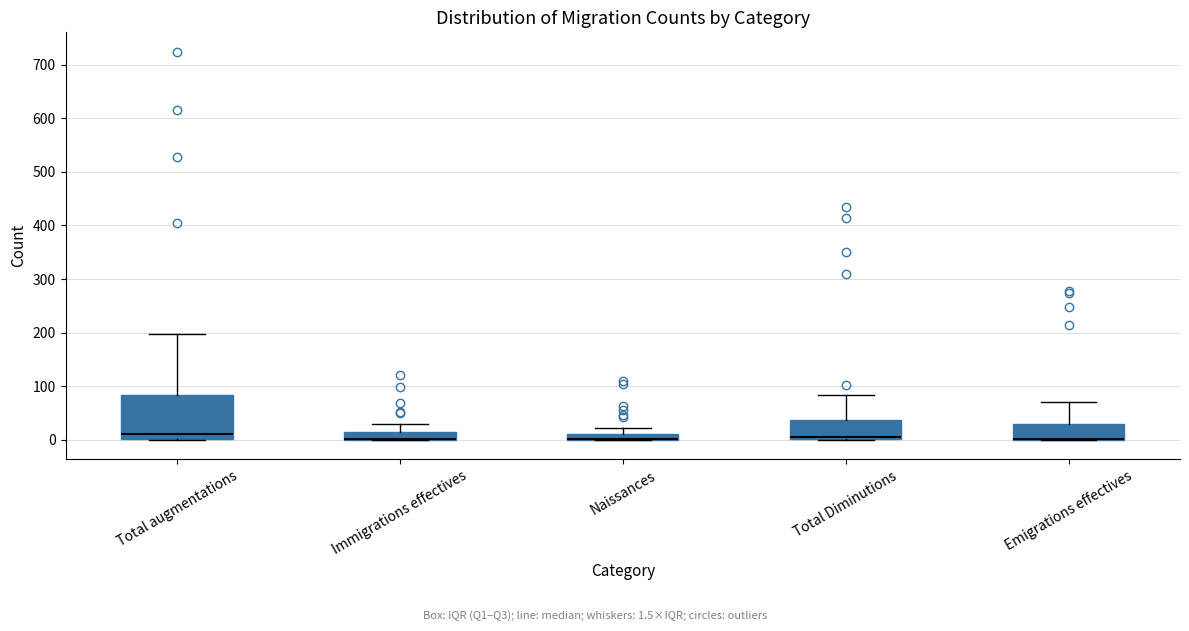

Where does the upper whisker of the box for Naissances end on the y-axis? The values are not printed on the chart, so give them approximately, as read against the axis.

20